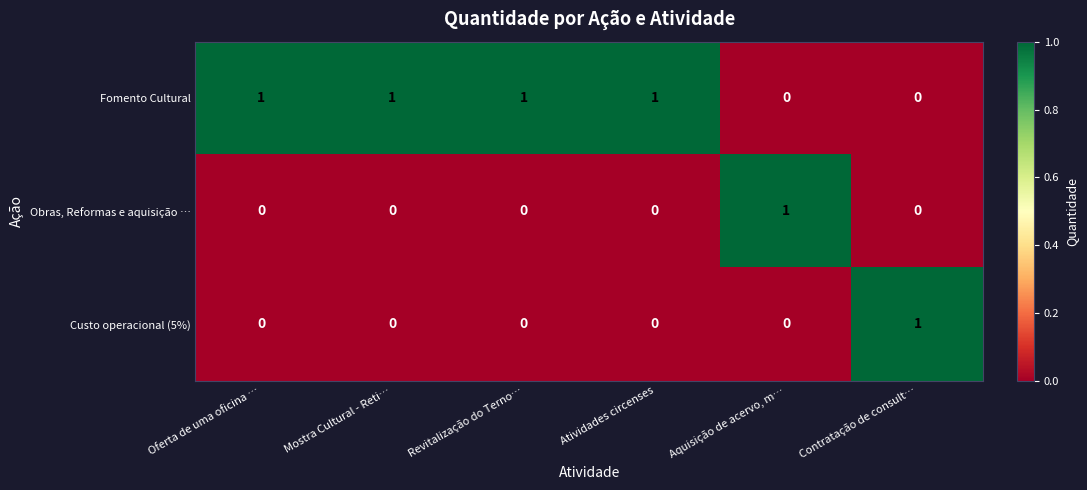

Reading right to left, transcribe all the data shown in this chart.

Fomento Cultural: 0	0	1	1	1	1
Obras, Reformas e aquisição …: 0	1	0	0	0	0
Custo operacional (5%): 1	0	0	0	0	0